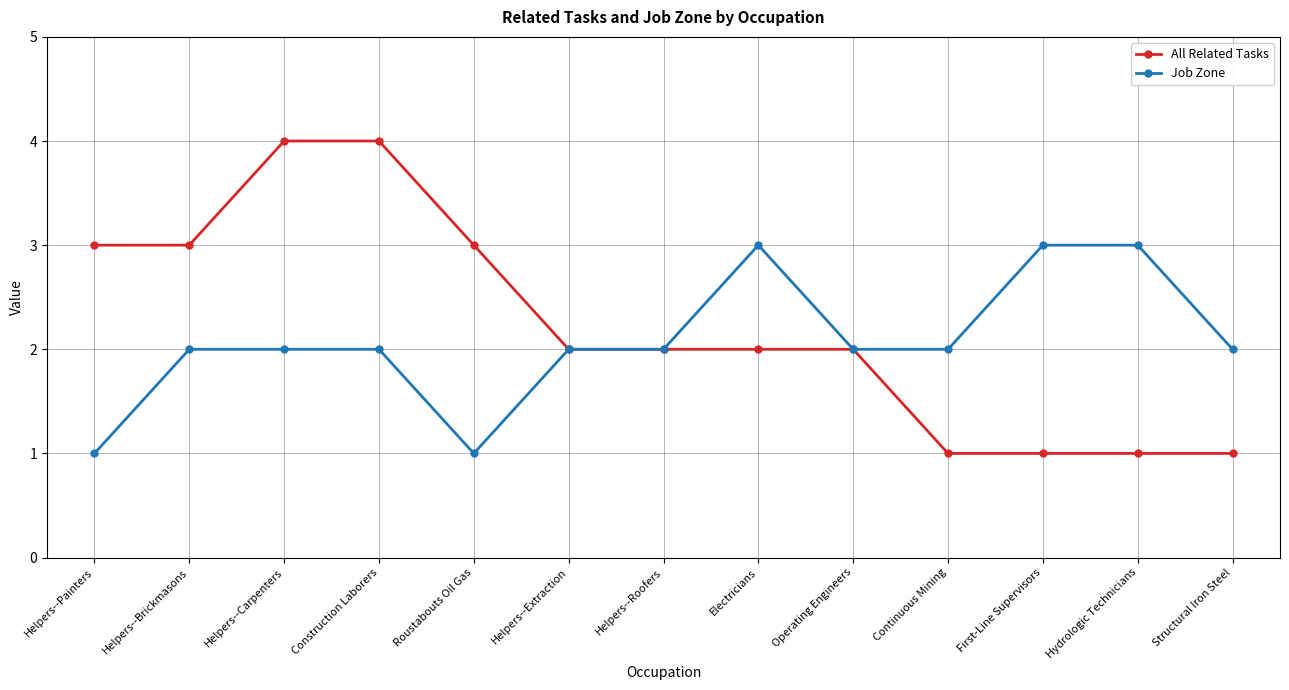

How many lines are shown in the chart?

2